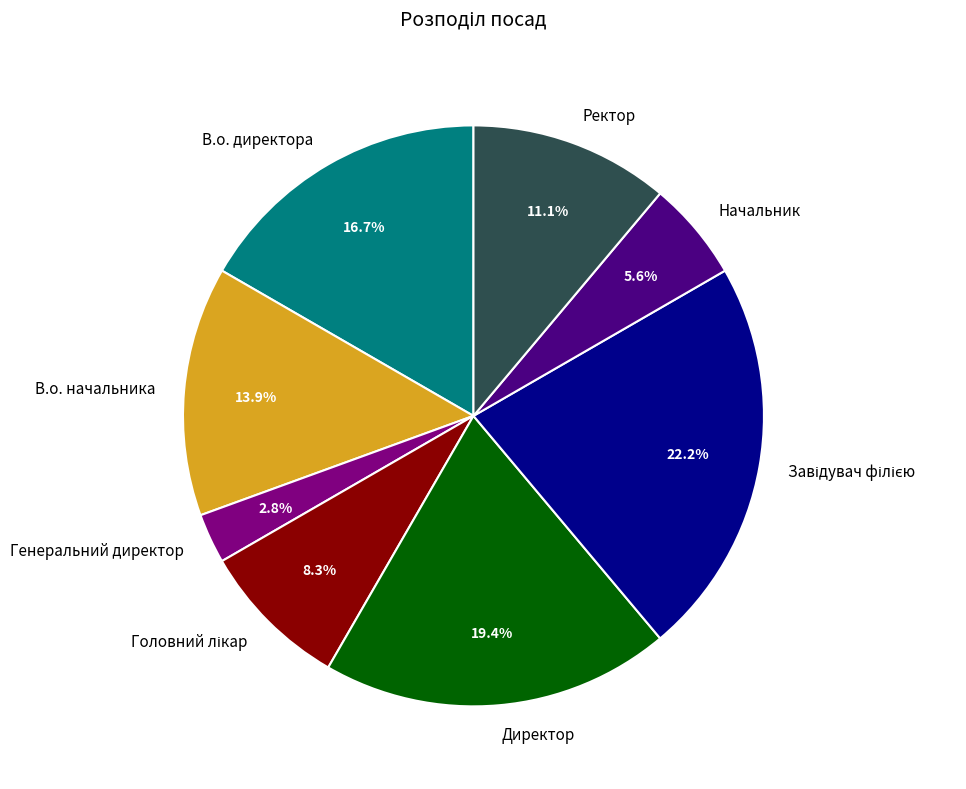

Is Ректор the majority of the pie?

No